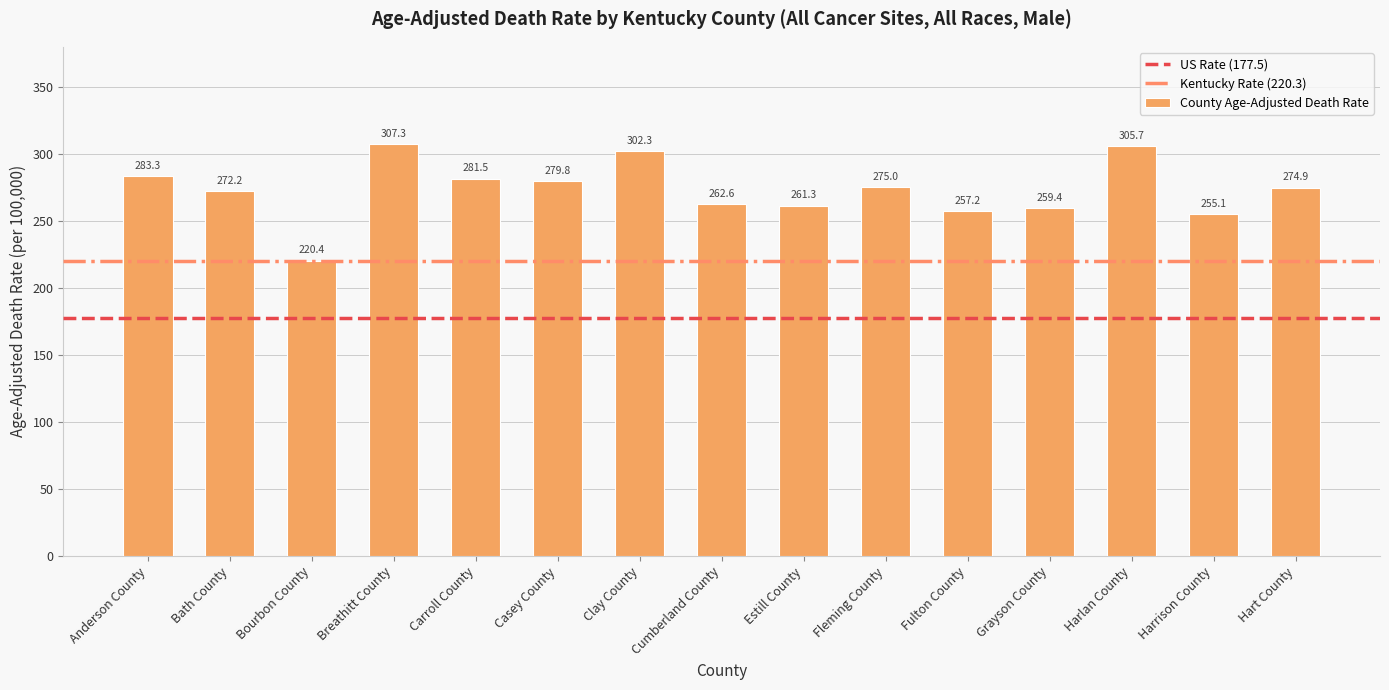

Reading left to right, what are all the values shown in this chart?

Anderson County=283.3	Bath County=272.2	Bourbon County=220.4	Breathitt County=307.3	Carroll County=281.5	Casey County=279.8	Clay County=302.3	Cumberland County=262.6	Estill County=261.3	Fleming County=275.0	Fulton County=257.2	Grayson County=259.4	Harlan County=305.7	Harrison County=255.1	Hart County=274.9